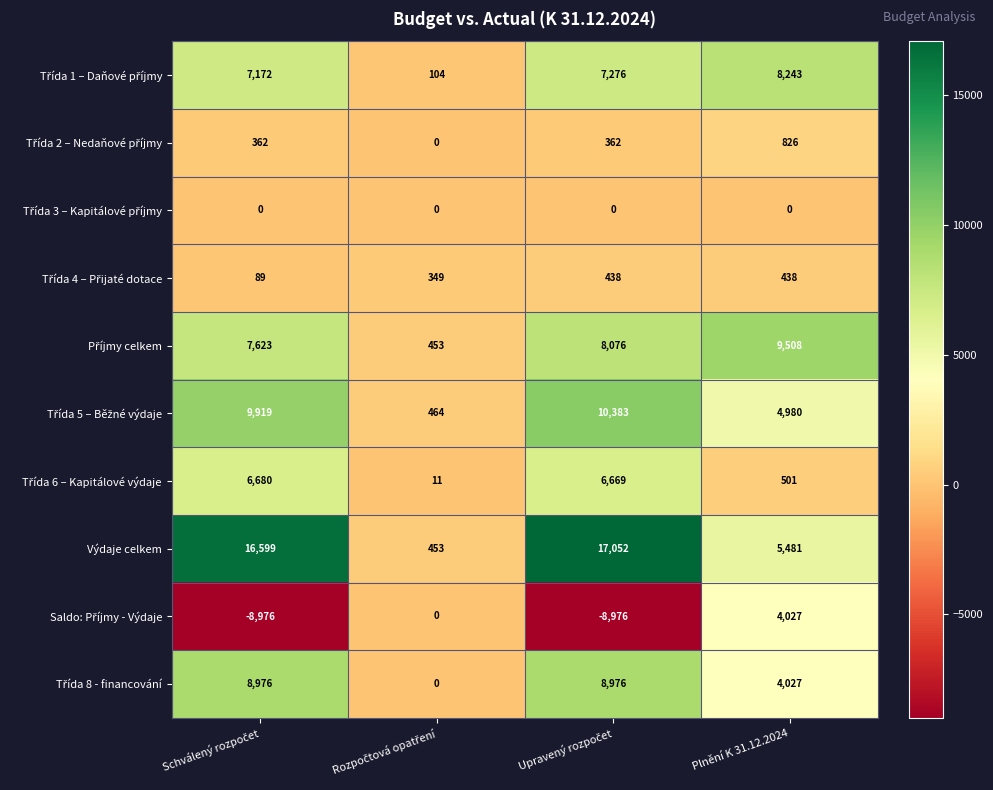

What is the minimum value shown in the chart?

-8976